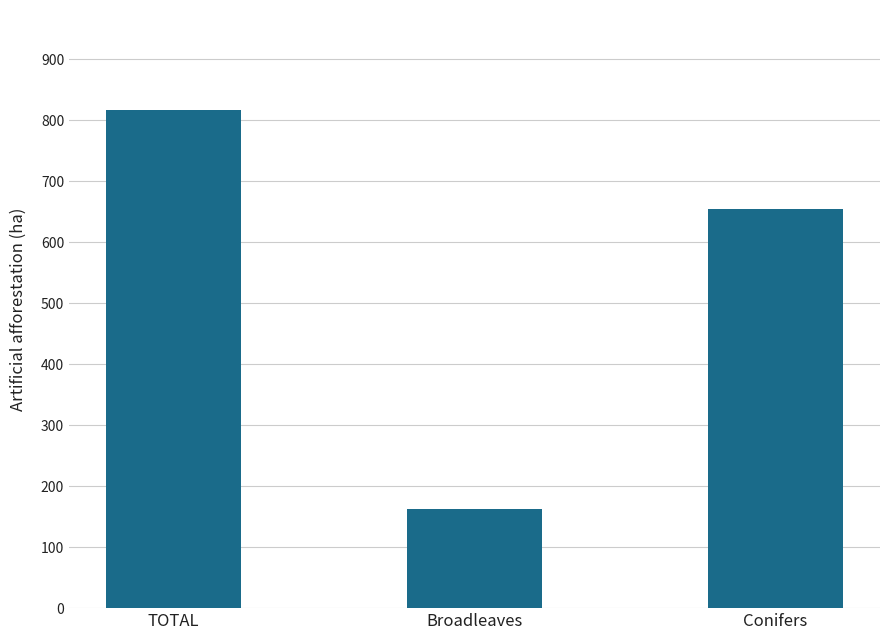

Rank the categories by value from lowest to highest.

Broadleaves, Conifers, TOTAL